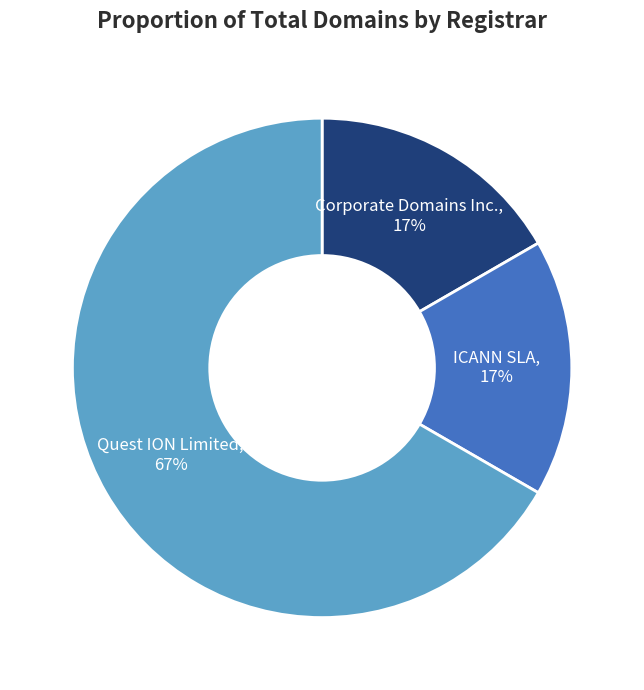

How many slices are in this pie chart?

3